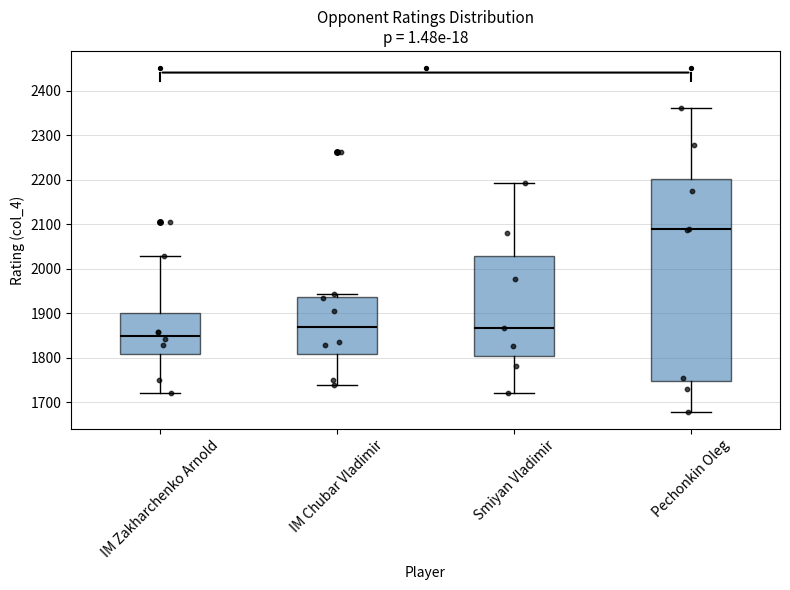

Which box's median line is the lowest?

IM Zakharchenko Arnold